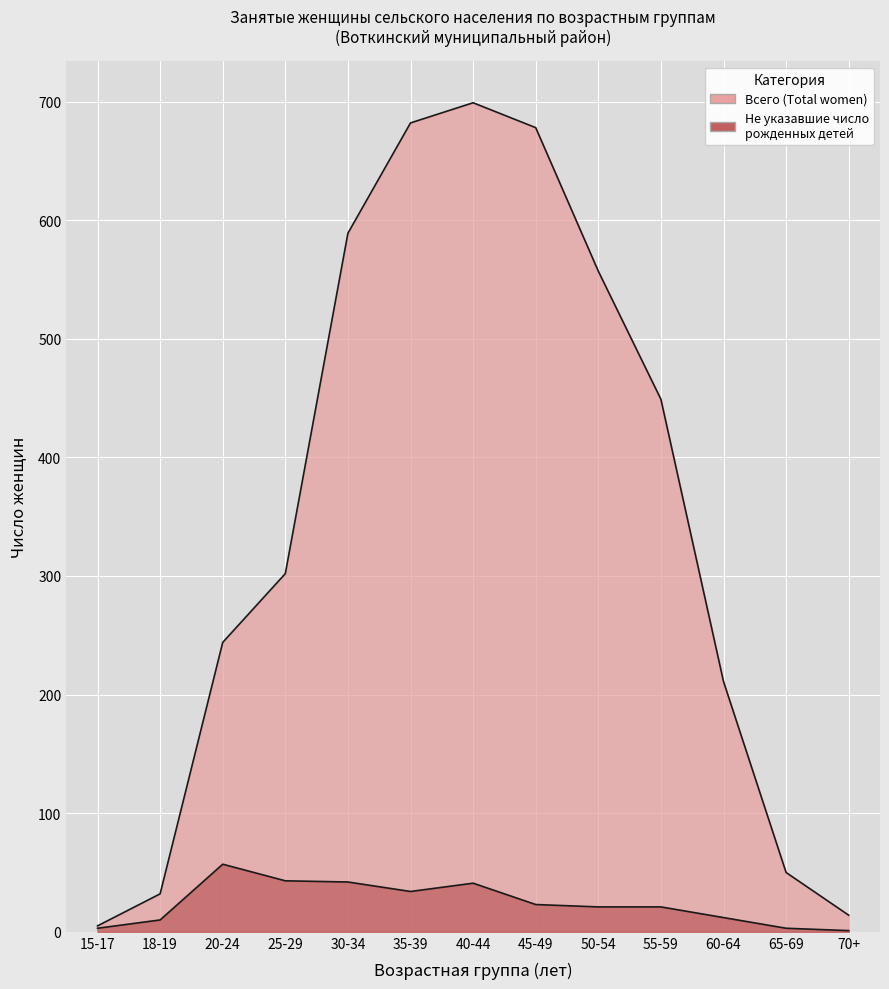

What are all the series names shown in the legend?

Всего (Total women), Женщины, не указавшие число рожденных детей